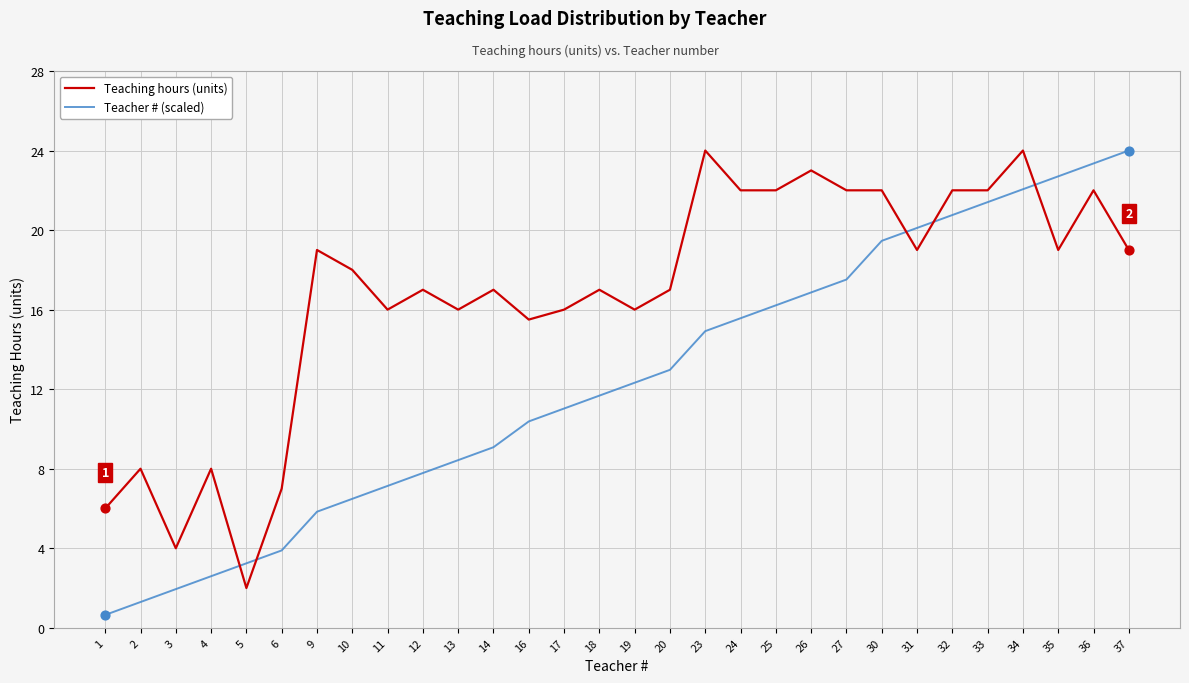

What is the total value across all series at 30?

41.5